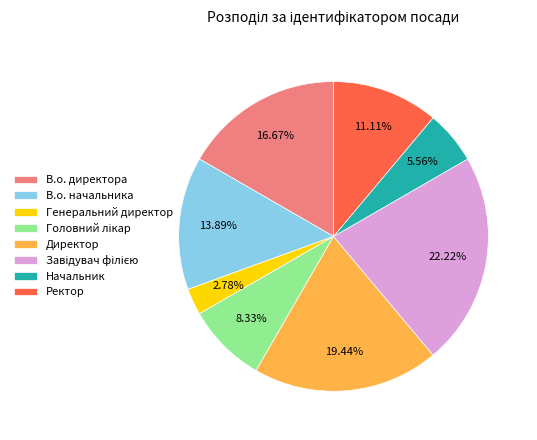

To the nearest percent, what is the difference between the Ректор and Генеральний директор slice percentages?

8%